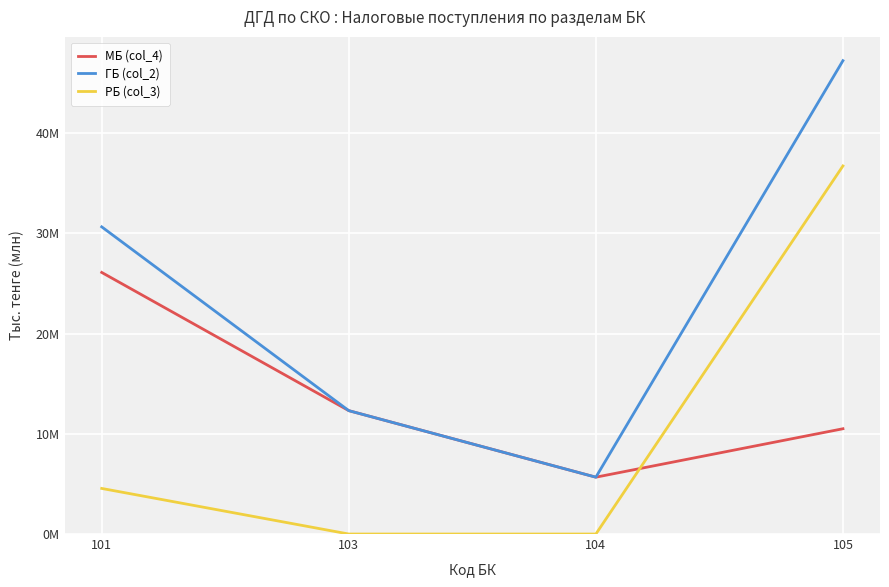

List the series in order of their overall mean, highest first.

ГБ (col_2), МБ (col_4), РБ (col_3)